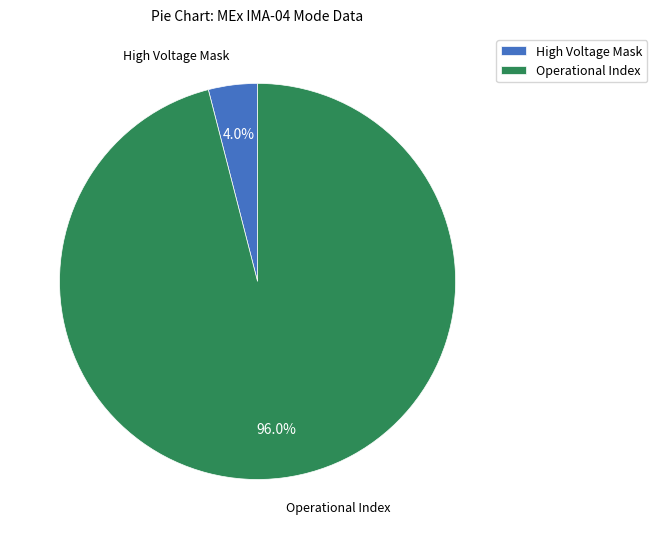

How many slices are in this pie chart?

2